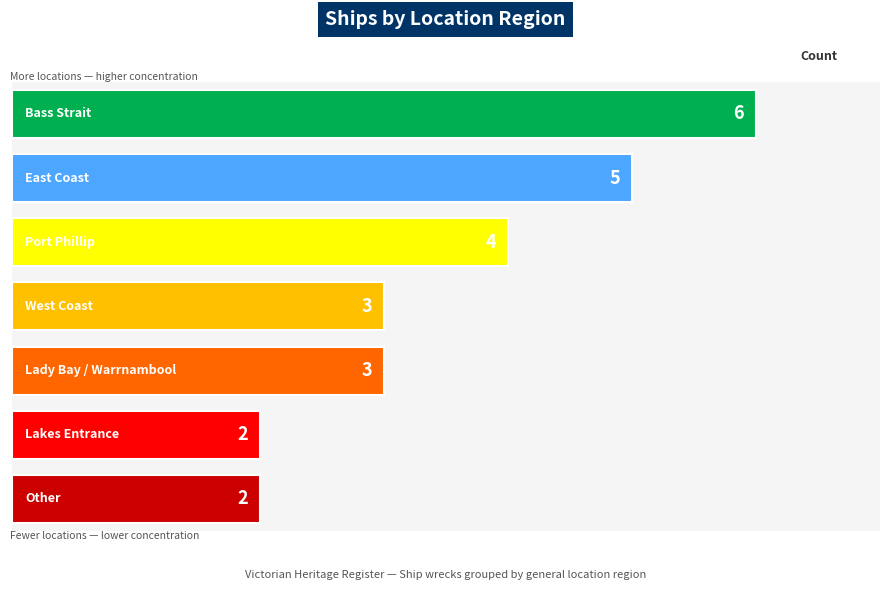

The chart shows a value of 3 at Lakes Entrance. True or false?

False